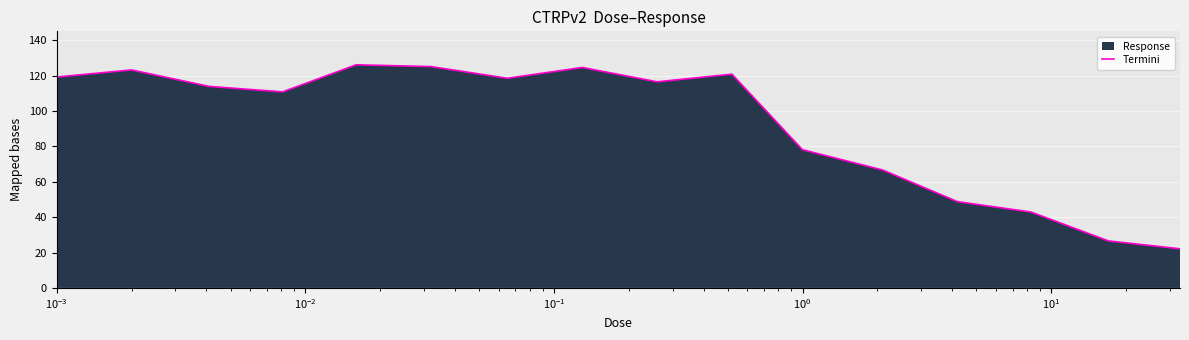

What is the difference between the maximum and minimum values?

104.0